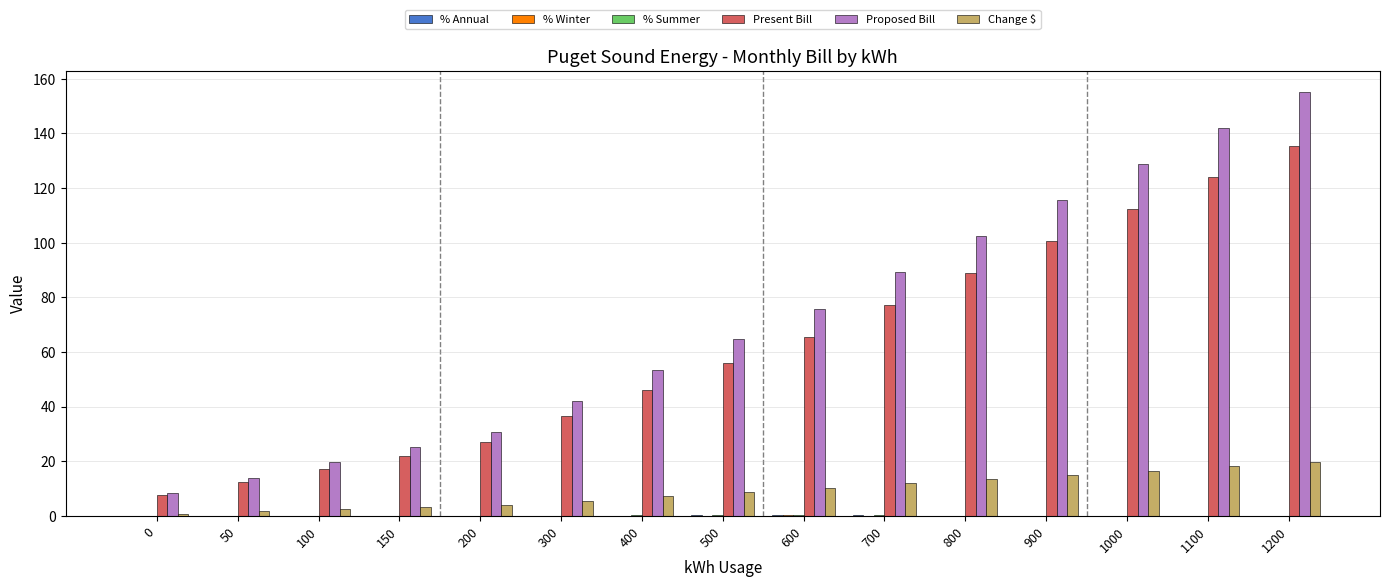

How many values in the Proposed Bill series exceed 64?

8